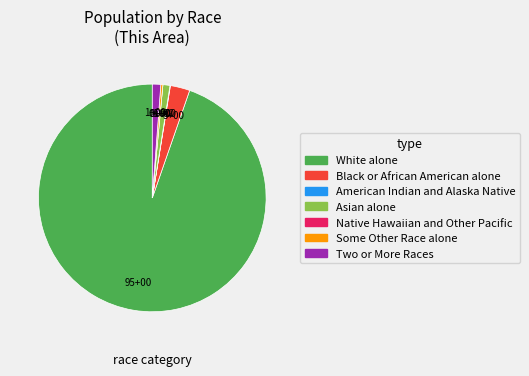

Which category has the biggest portion of the pie?

White alone